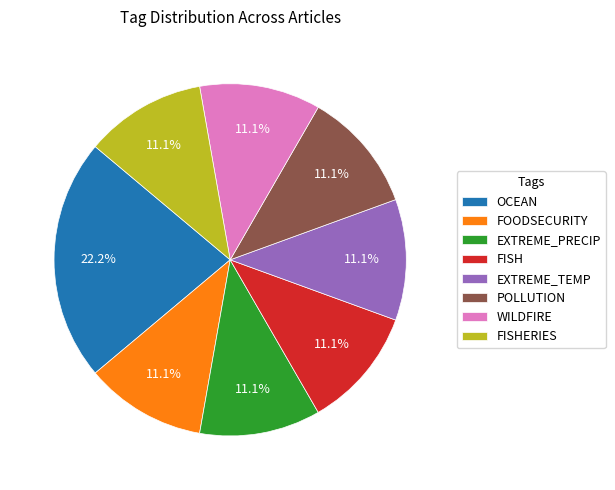

Does POLLUTION account for over 50% of the chart?

No